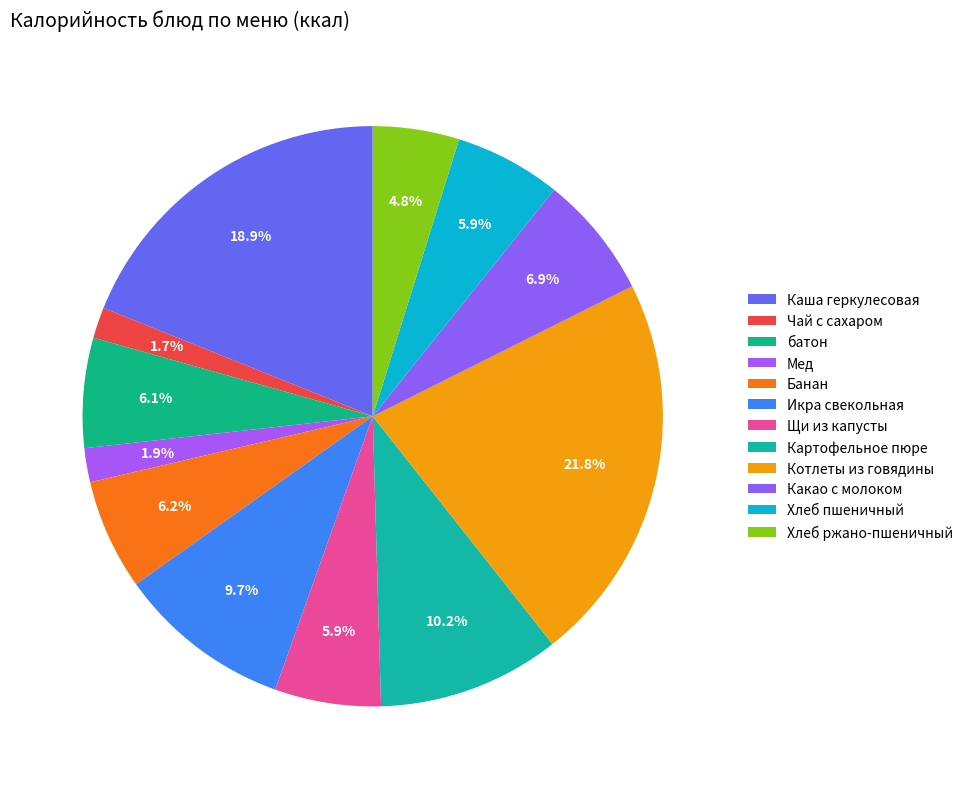

How many slices are in this pie chart?

12